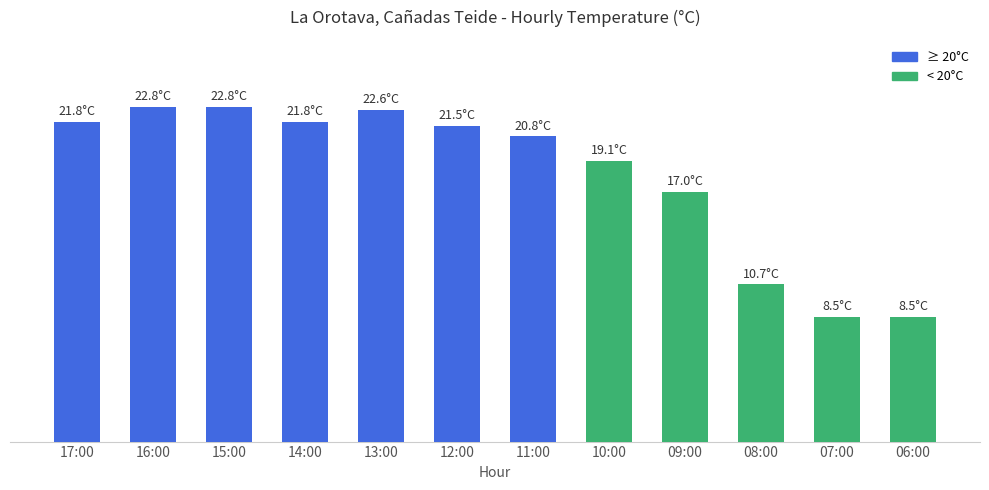

Rank the categories by value from highest to lowest.

16:00, 15:00, 13:00, 17:00, 14:00, 12:00, 11:00, 10:00, 09:00, 08:00, 07:00, 06:00